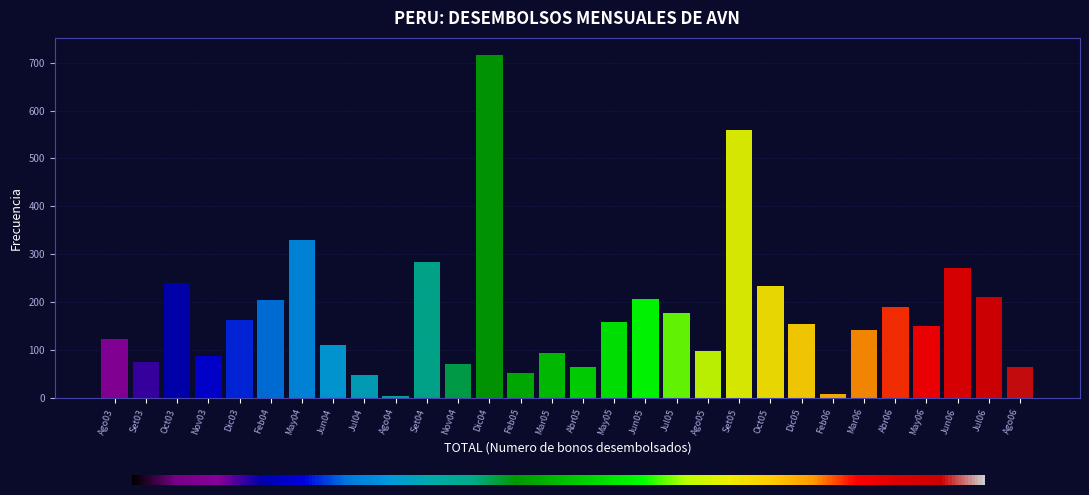

What is the difference between the second highest and minimum values?

556